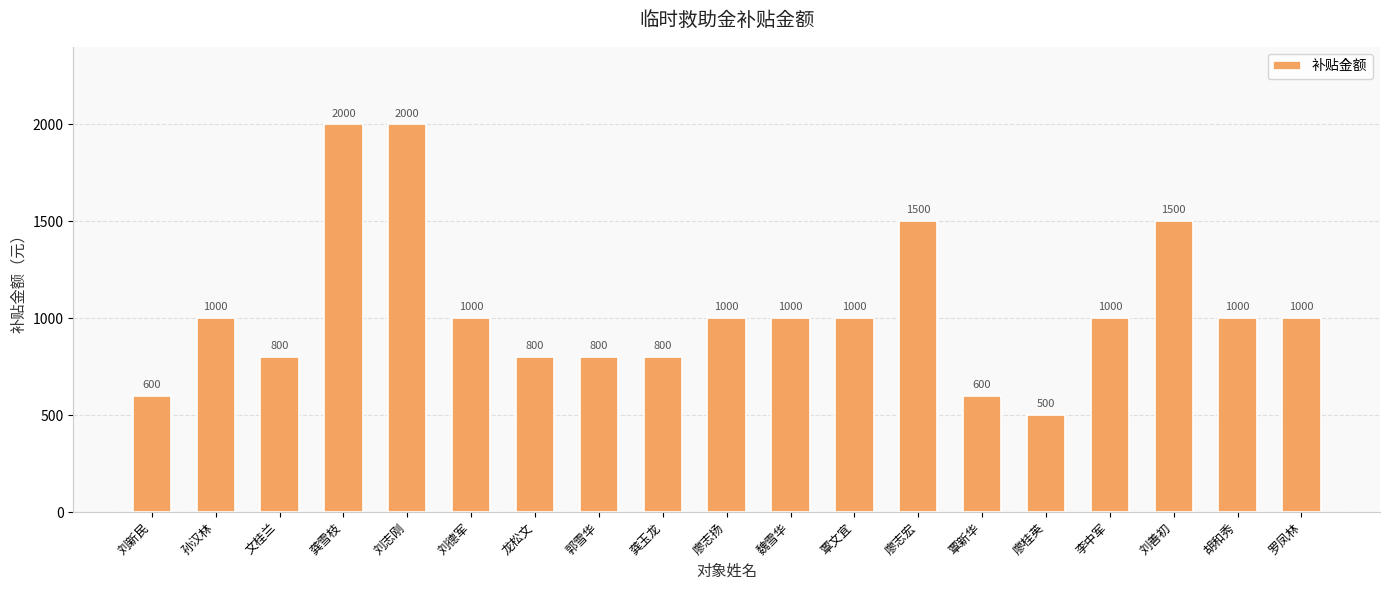

How many bars are there in total?

19